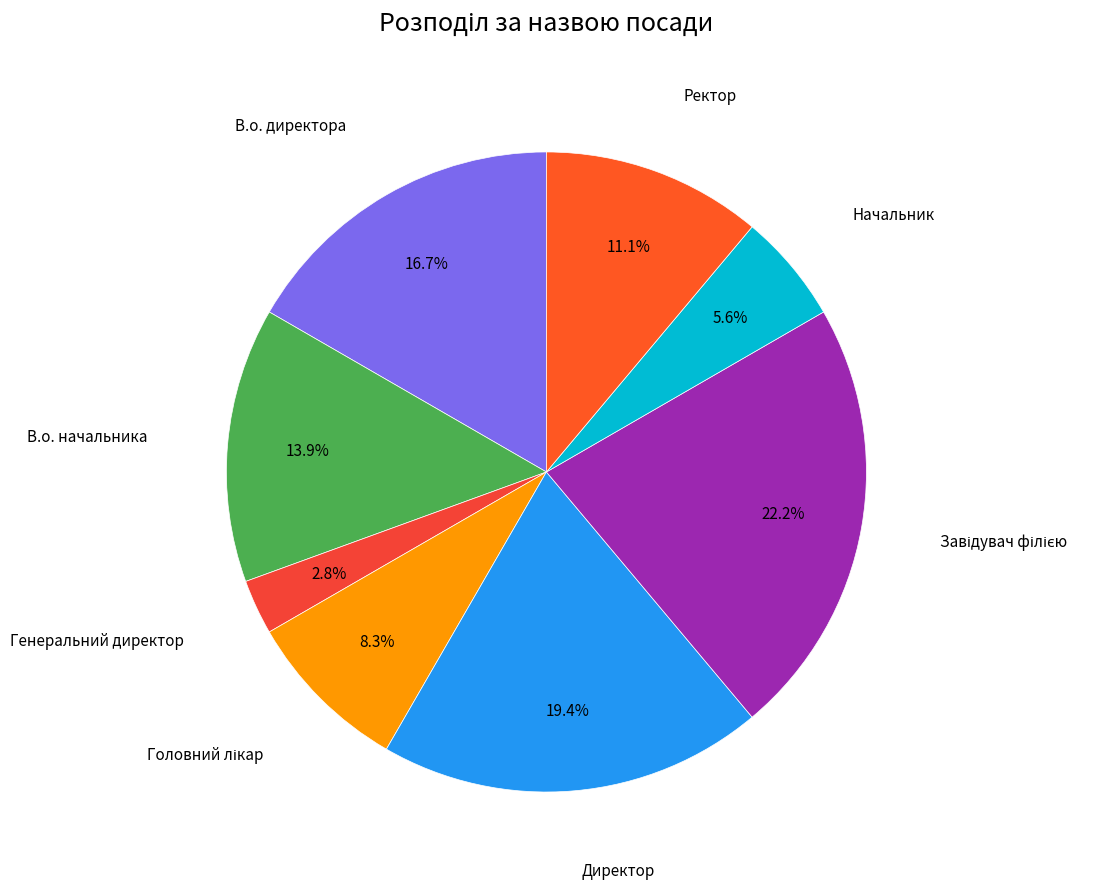

To the nearest percent, what percentage of the pie is Генеральний директор?

3%